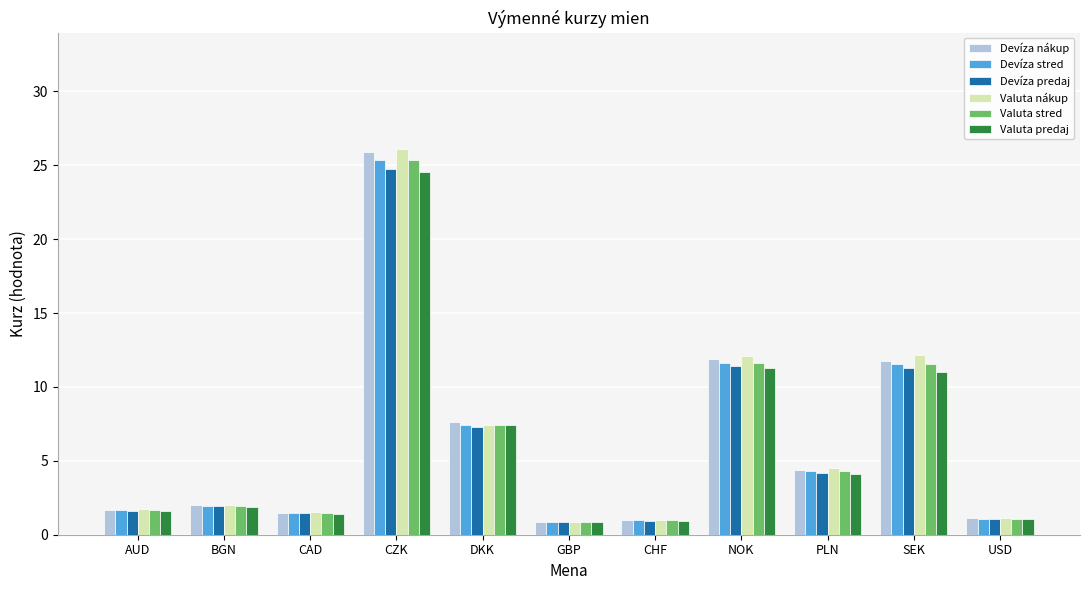

How many bars are there in total?

66